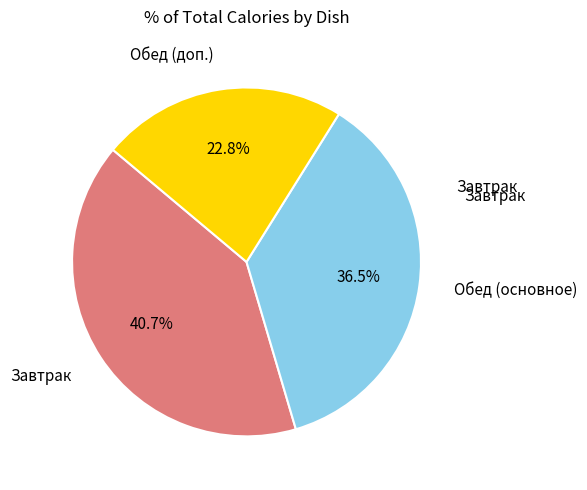

Is there any slice that represents more than half of the pie?

No